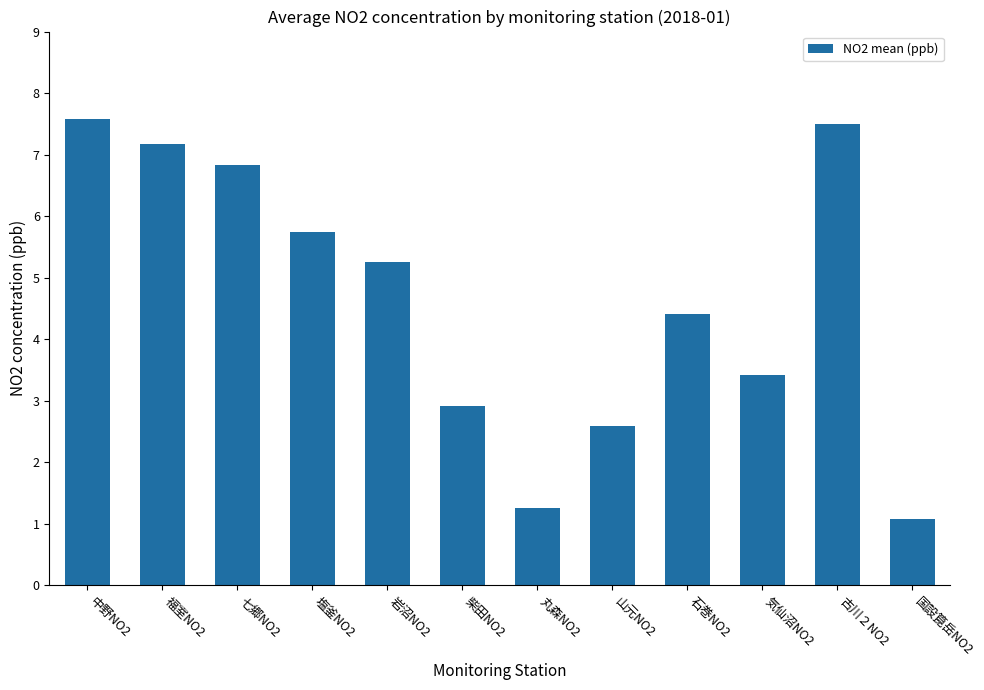

Rank the categories by value from lowest to highest.

国設箟岳NO2, 丸森NO2, 山元NO2, 柴田NO2, 気仙沼NO2, 石巻NO2, 岩沼NO2, 塩釜NO2, 七郷NO2, 福室NO2, 古川２NO2, 中野NO2